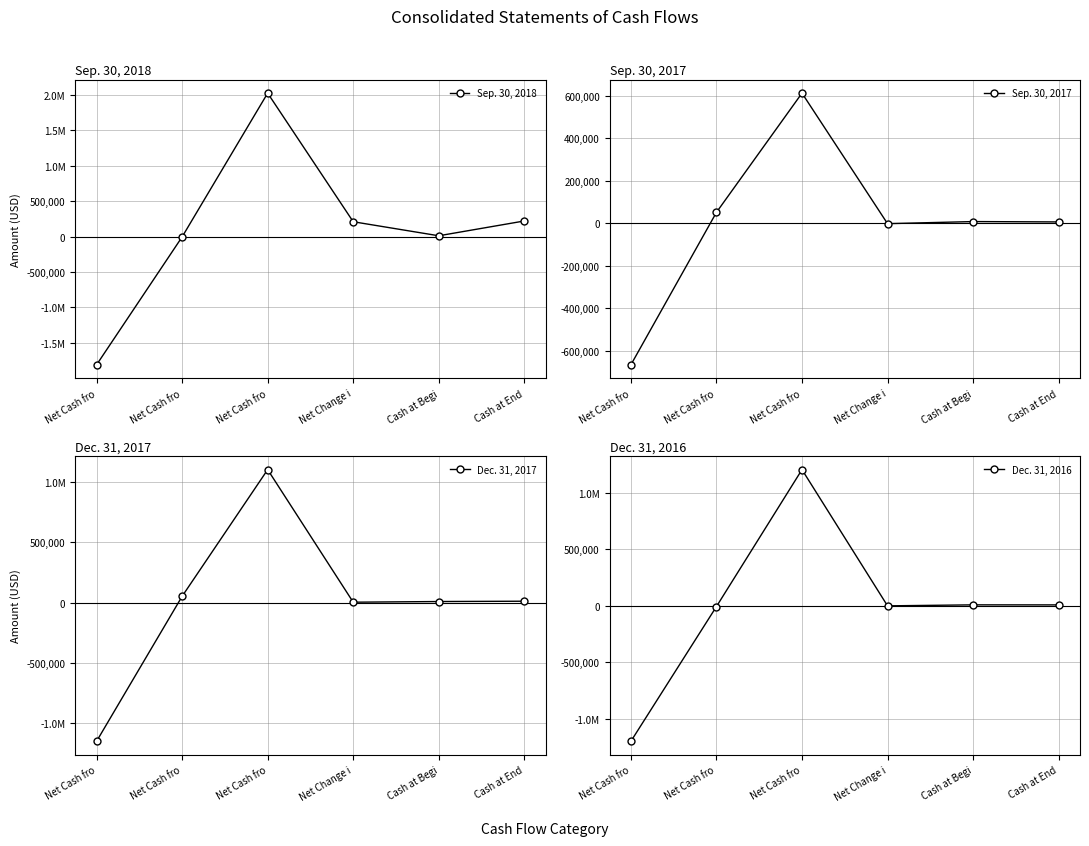

Where does the Dec. 31, 2017 series first go above 10773?

Net Cash fro